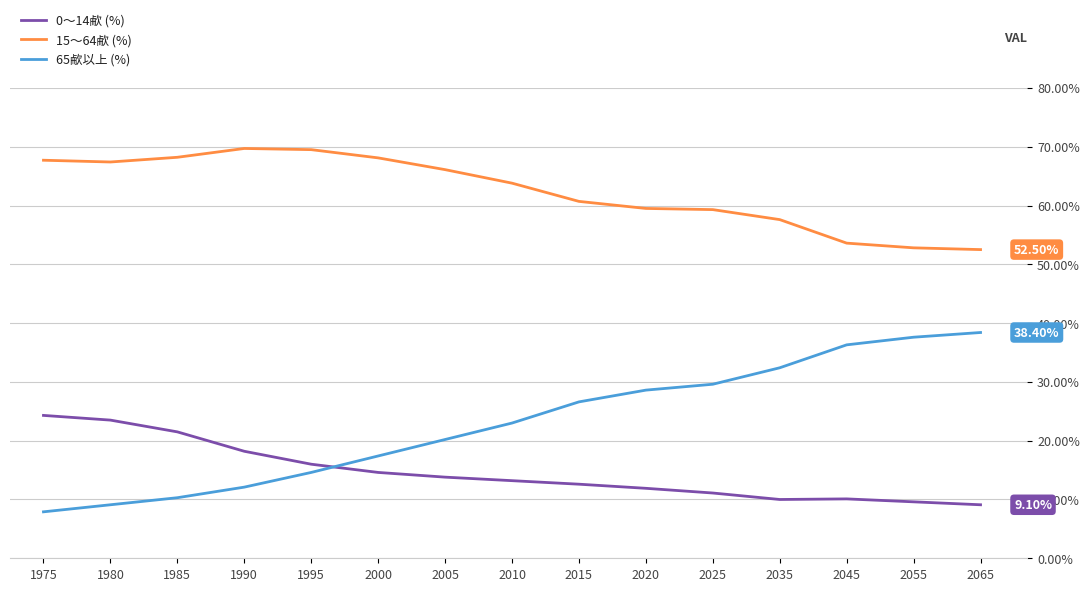

Which category has the lowest value across all series?

1975